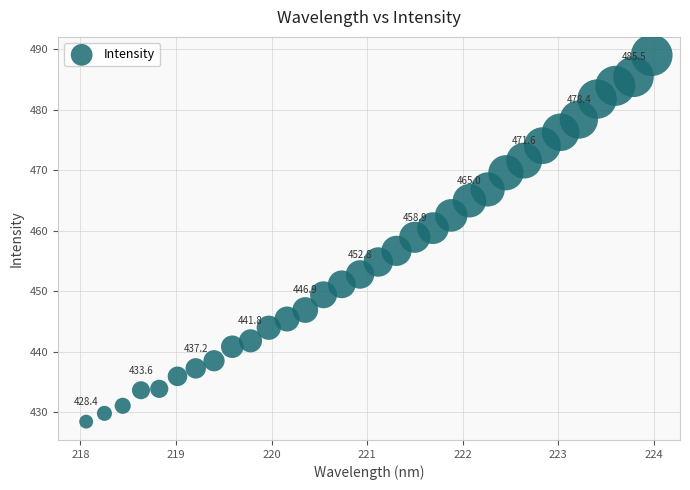

What is the range of X values (max minus min)?

5.9